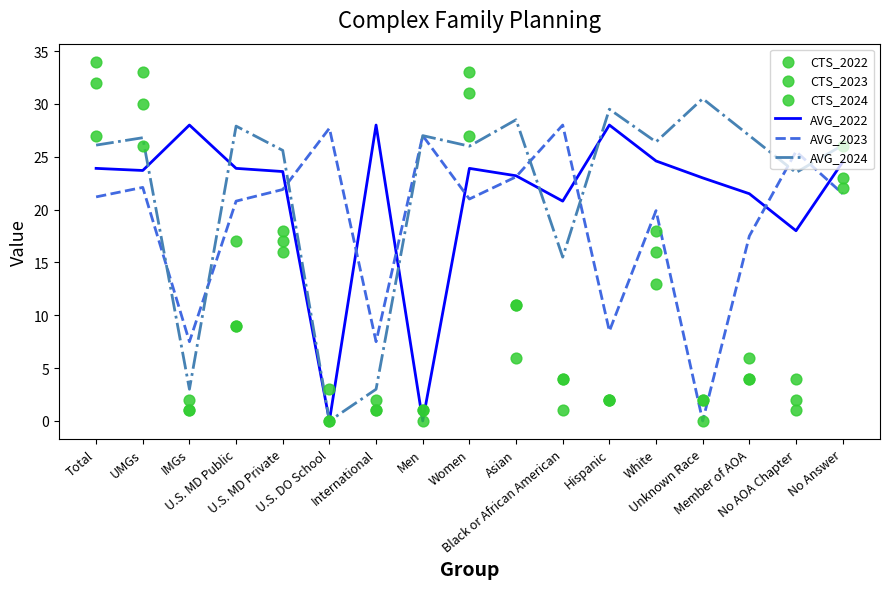

What is the total value across all series at Total?

164.2